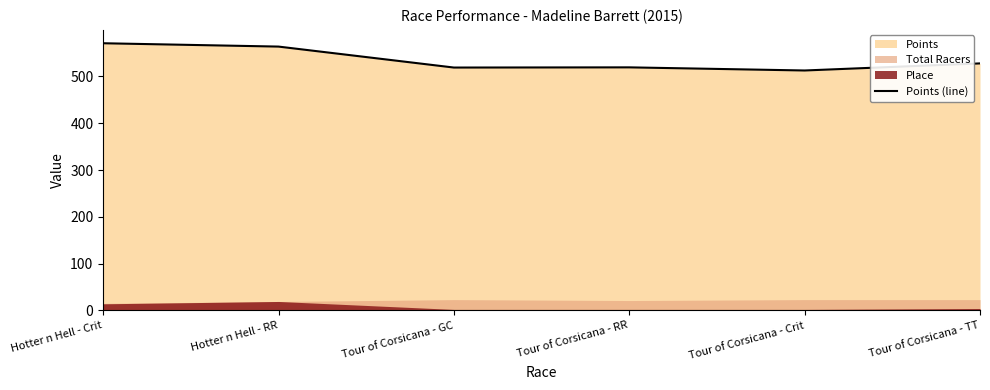

Where is the first local minimum?

Tour of Corsicana - GC